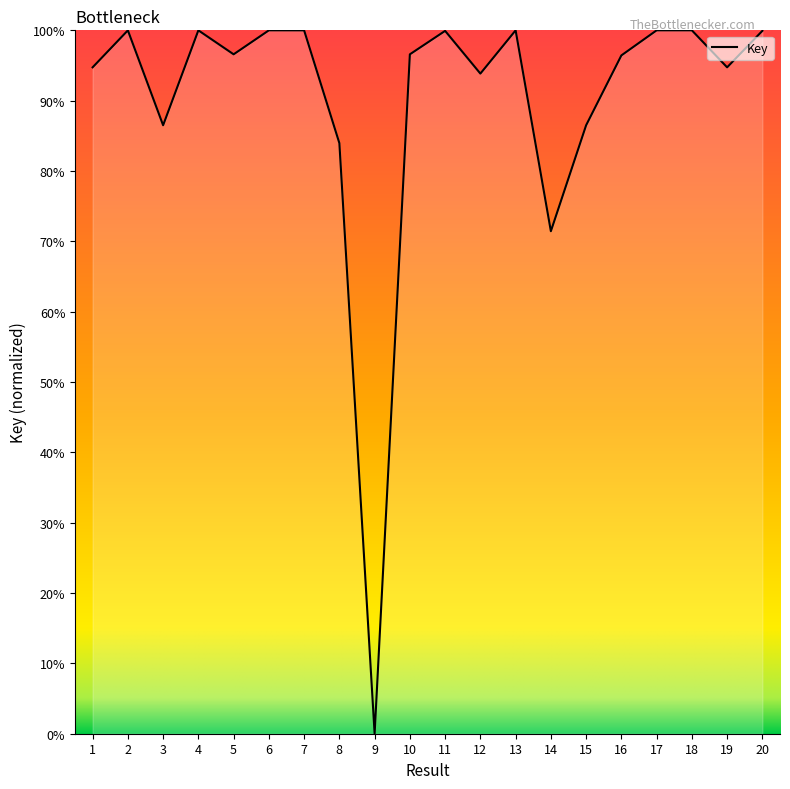

Is it true that the value at 10 is 96.6?

True